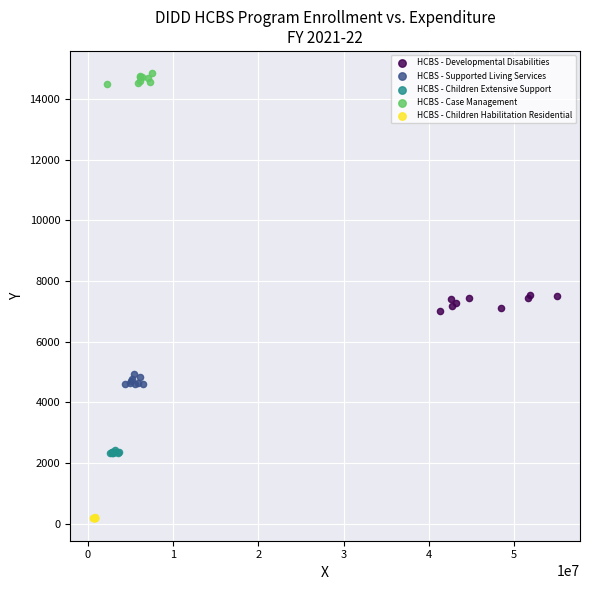

Which series contains the highest Y value?

HCBS - Case Management